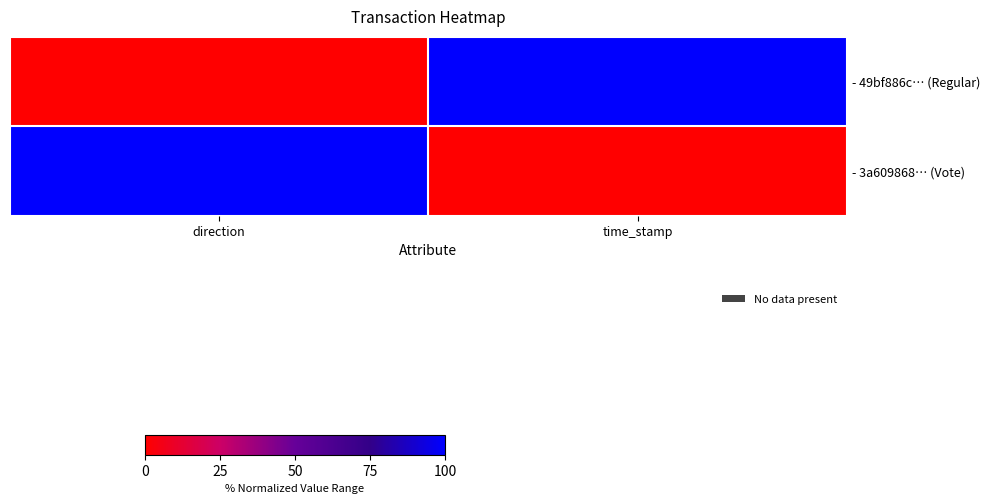

At how many categories does at least one series exceed 0?

2